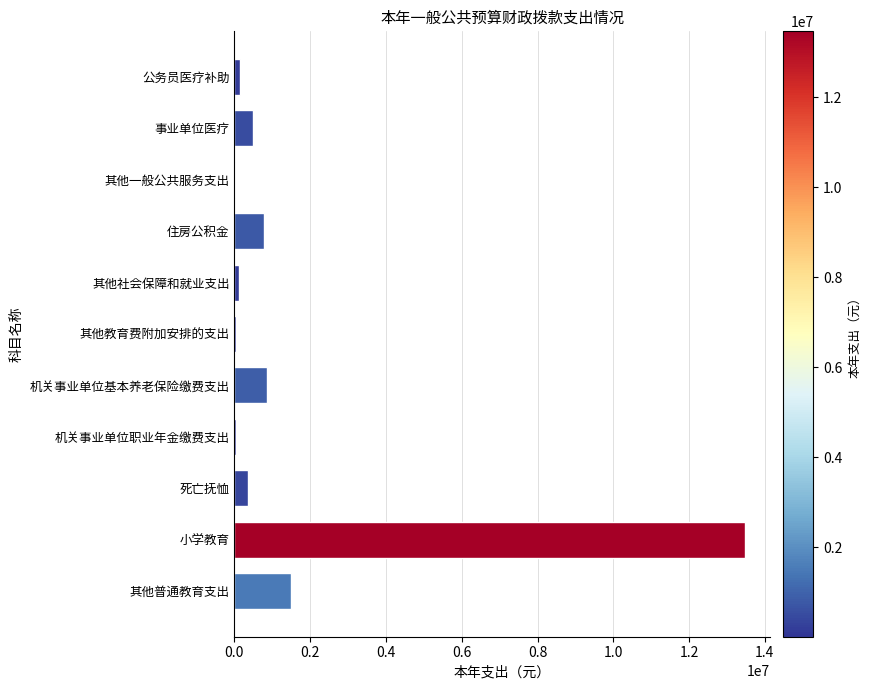

Between 机关事业单位职业年金缴费支出 and 机关事业单位基本养老保险缴费支出, which is larger?

机关事业单位基本养老保险缴费支出